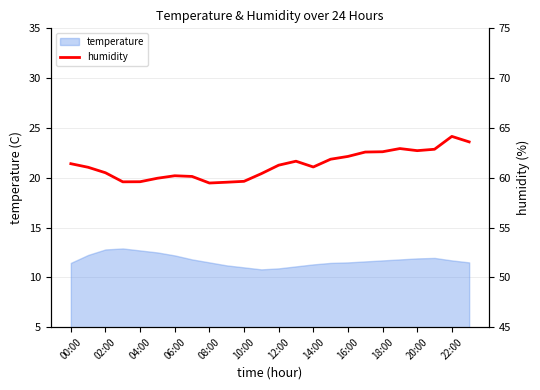

How many data points are above 61?

14